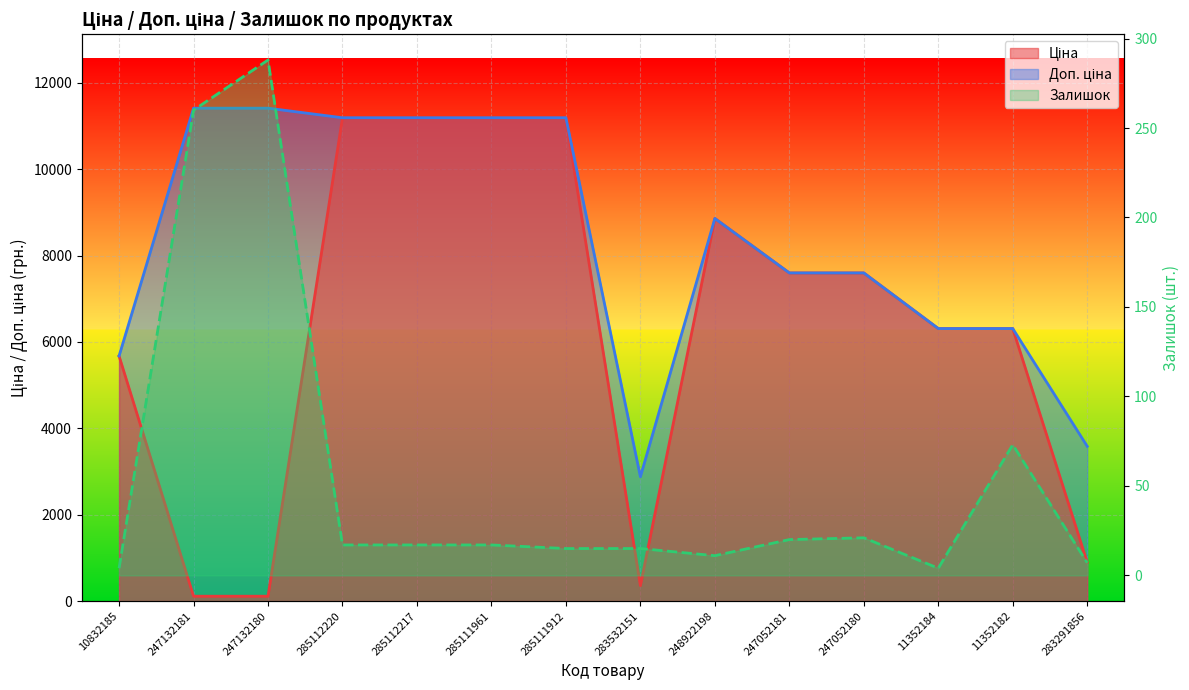

Reading left to right, extract all data points from this chart.

Ціна: 5673.8	114.1	114.1	11188.2	11188.2	11188.2	11188.2	359.9	8856.7	7596.5	7596.5	6308.8	6308.8	895.9
Доп. ціна: 5673.8	11410.0	11410.0	11188.2	11188.2	11188.2	11188.2	2878.8	8856.7	7596.5	7596.5	6308.8	6308.8	3583.6
Залишок: 4.0	260.0	288.0	17.0	17.0	17.0	15.0	15.0	11.0	20.0	21.0	4.0	73.0	7.0